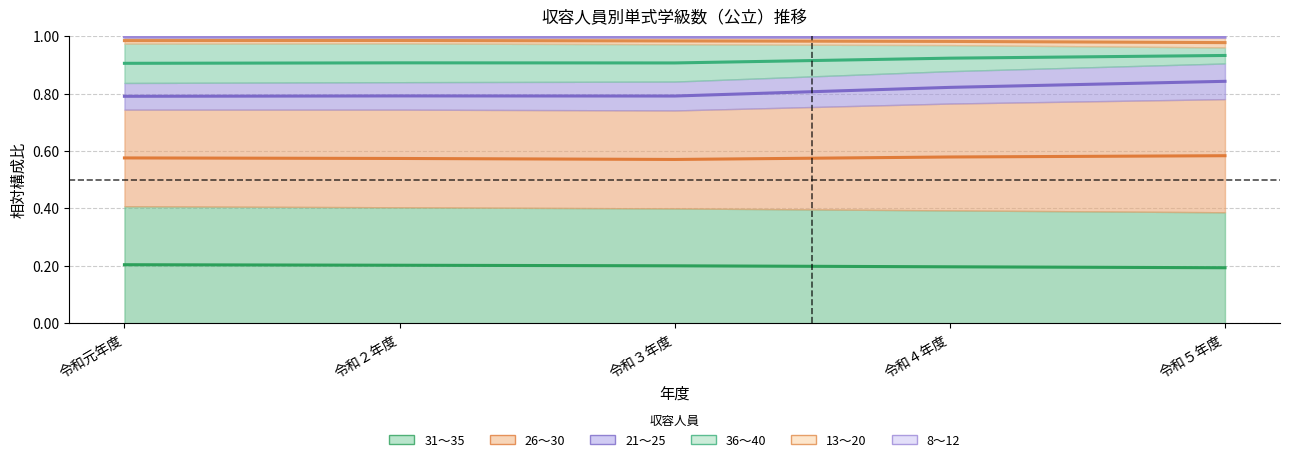

True or false: 31～35 has more than 2 points higher than both neighbors.

False